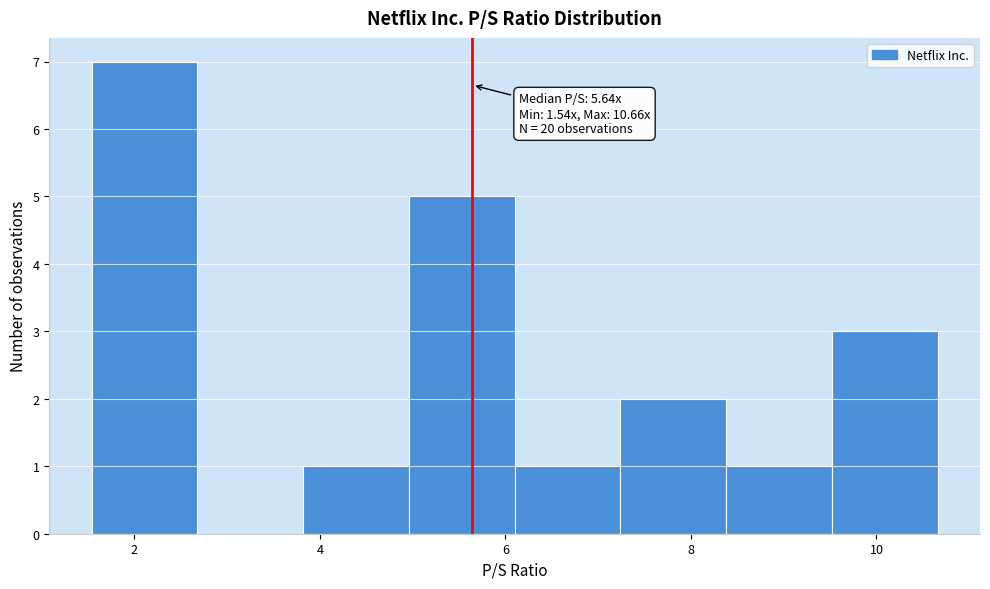

Over which range of the x-axis is the bar tallest?

1.54 to 2.68